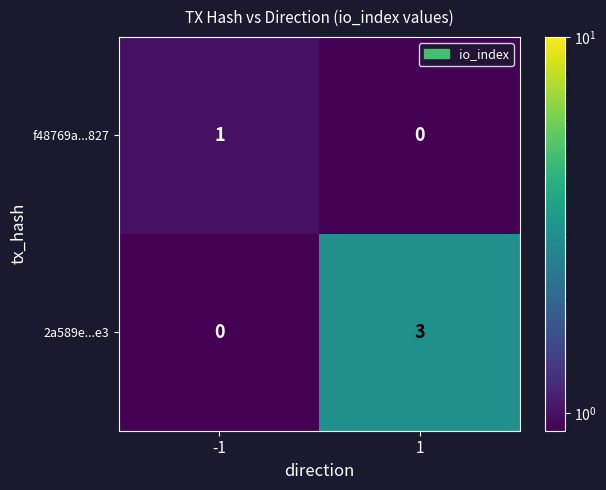

Count the number of data series in this chart.

2